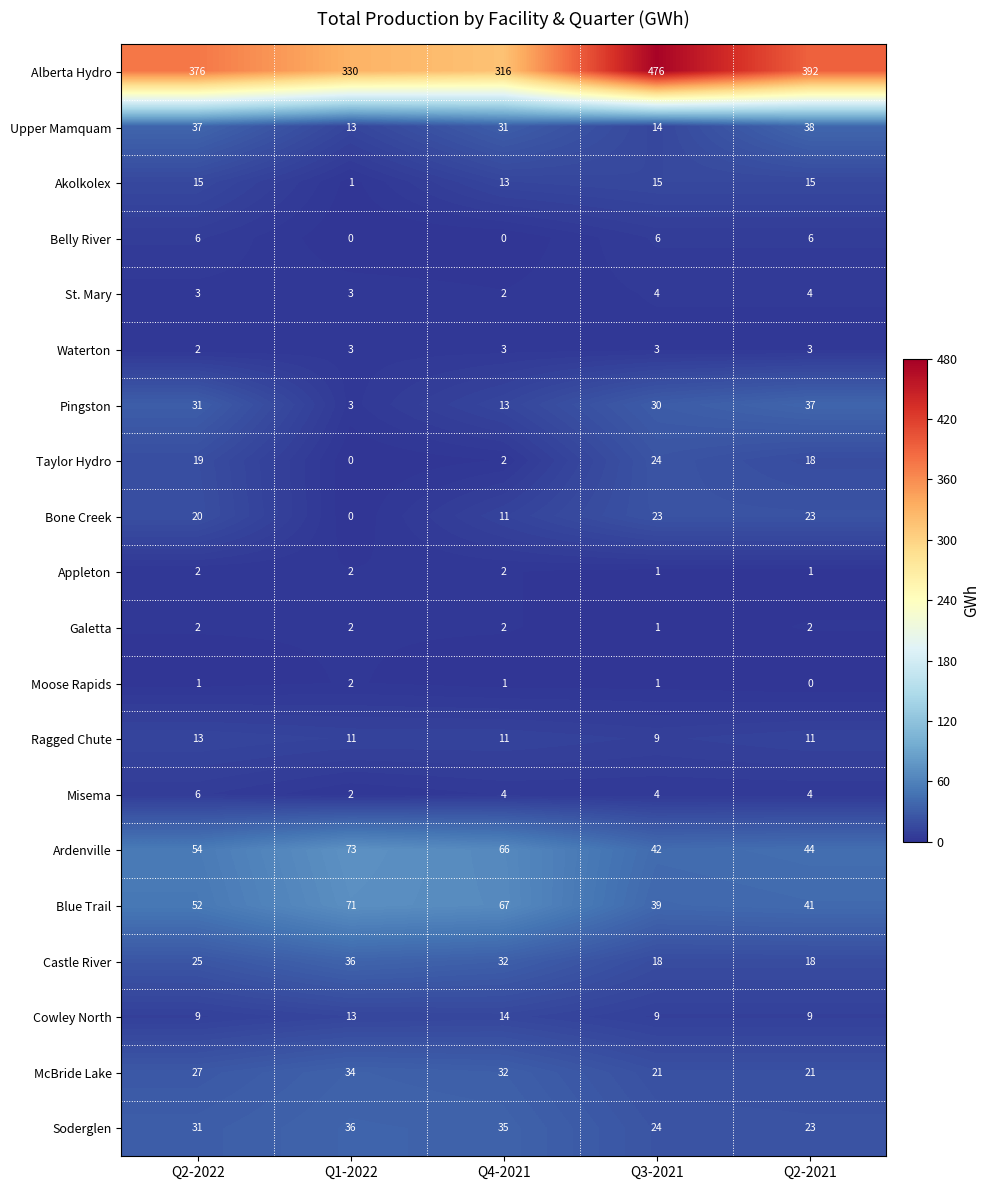

What is the minimum value for Alberta Hydro?

316